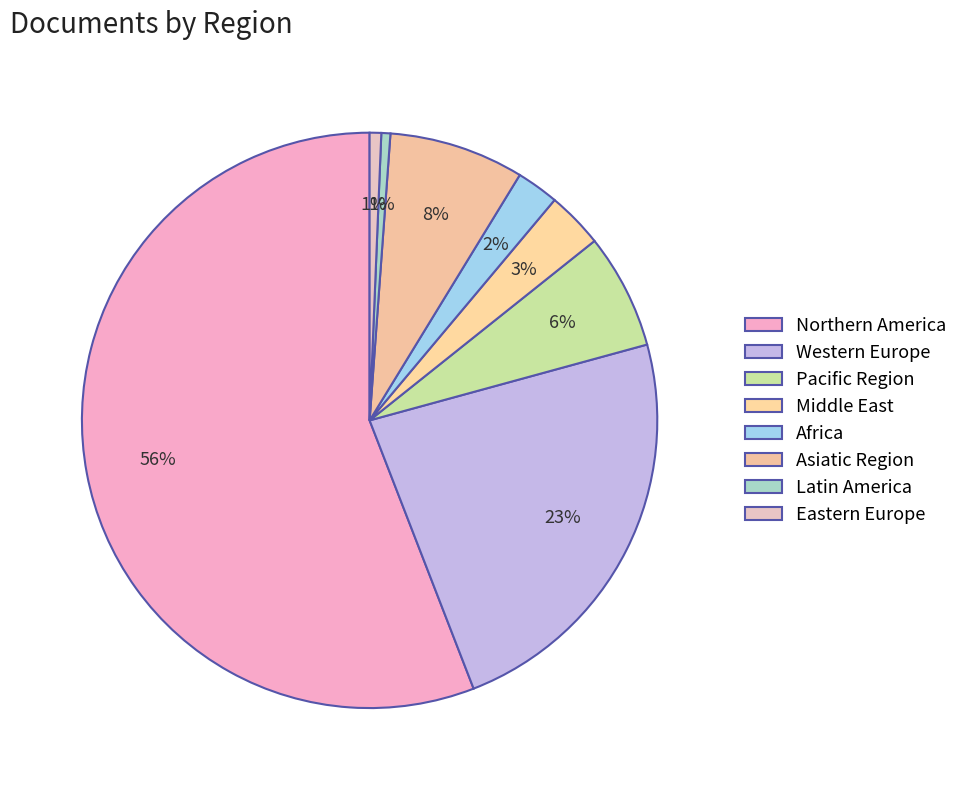

To the nearest percent, what portion does Western Europe represent?

23%